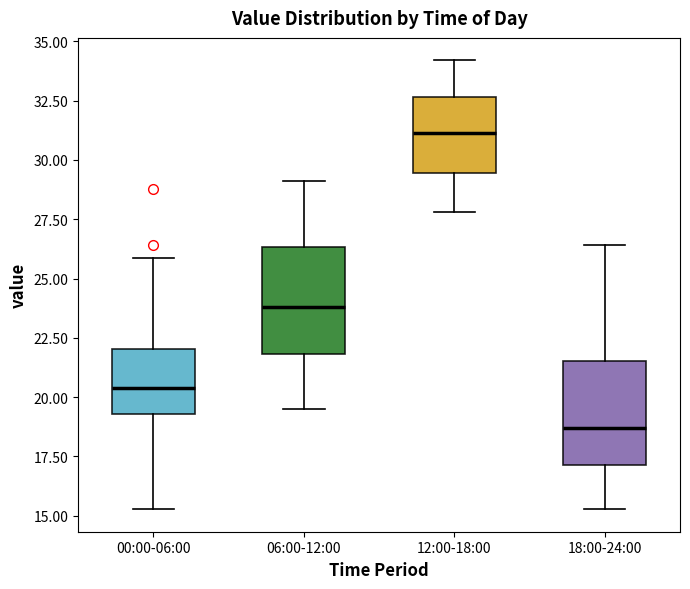

Reading left to right, read every box against the y-axis: the position of its median line, the range the box covers, and the ends of its whiskers. The values are not printed on the chart, so give them approximately, as read against the axis.

00:00-06:00: median 20.5, box 19.5 to 22.0, whiskers 15.5 to 26.0
06:00-12:00: median 24.0, box 22.0 to 26.5, whiskers 19.5 to 29.0
12:00-18:00: median 31.0, box 29.5 to 32.5, whiskers 28.0 to 34.0
18:00-24:00: median 18.5, box 17.0 to 21.5, whiskers 15.5 to 26.5